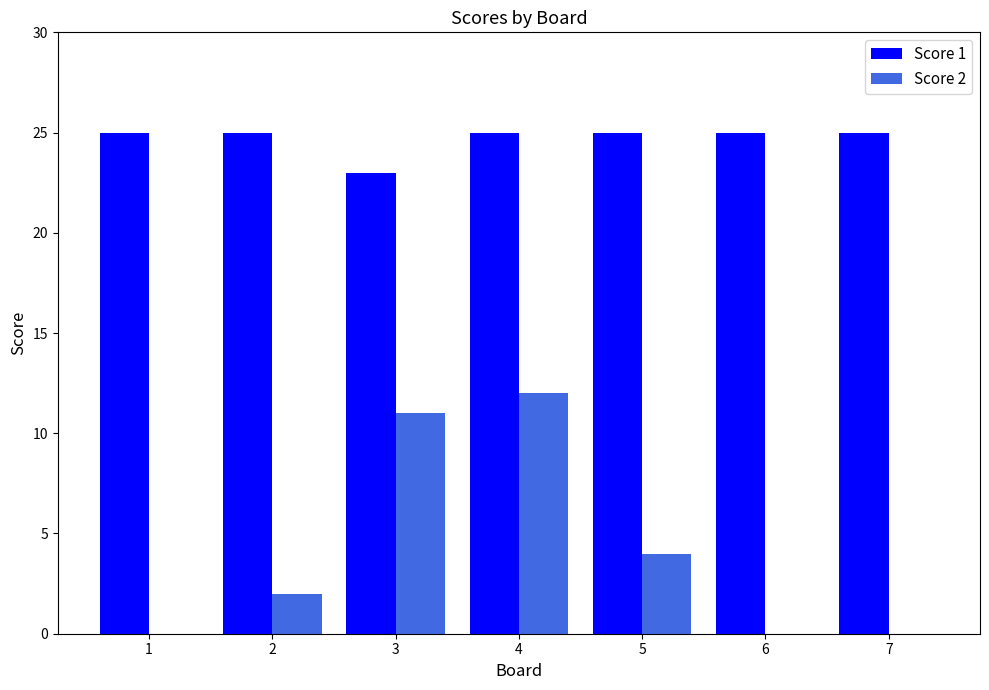

Which series changed the most between 2 and 7?

Score 2